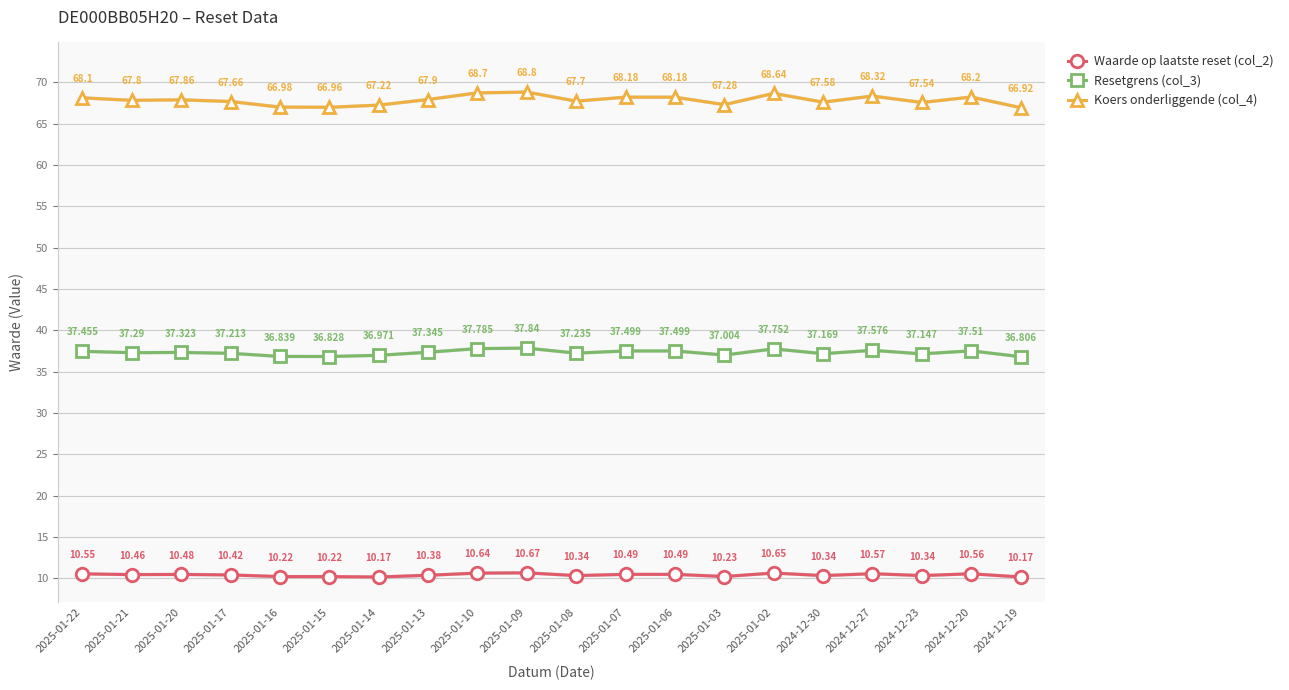

What is the label of the 4th point from the left?

2025-01-17